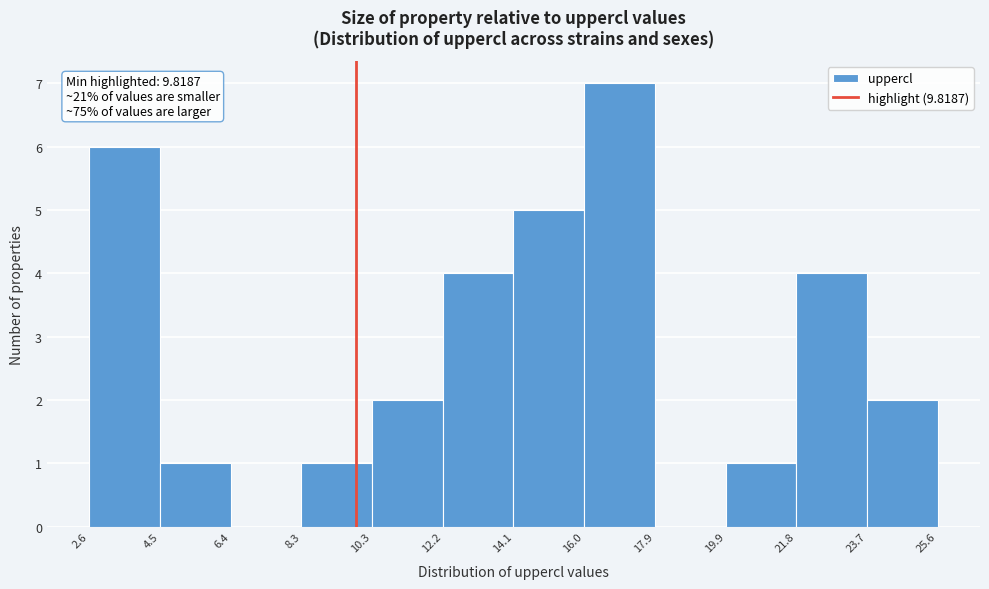

Over which range of the x-axis is the bar tallest?

16.0 to 17.9